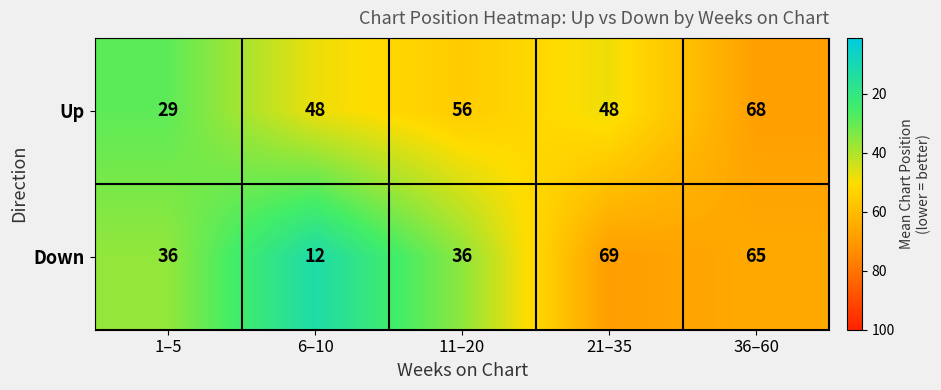

What is the average value of the Down series?

44